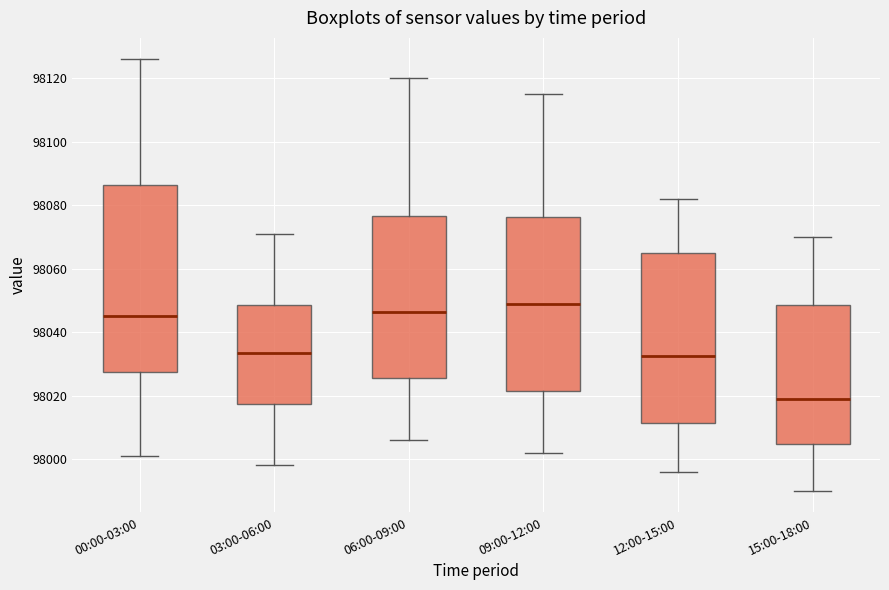

Which box has the highest median line?

09:00-12:00